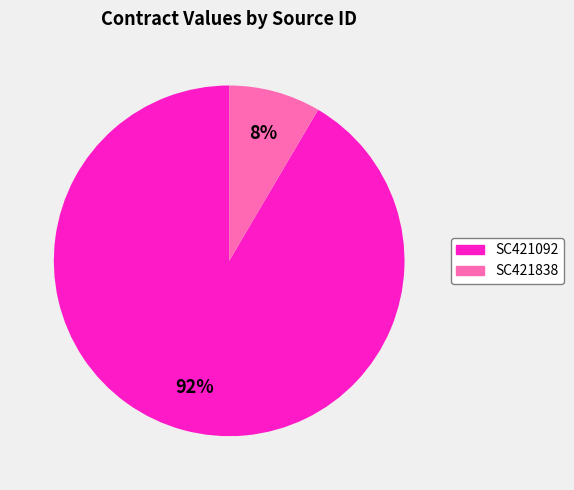

Does SC421838 represent more than half of the total?

No